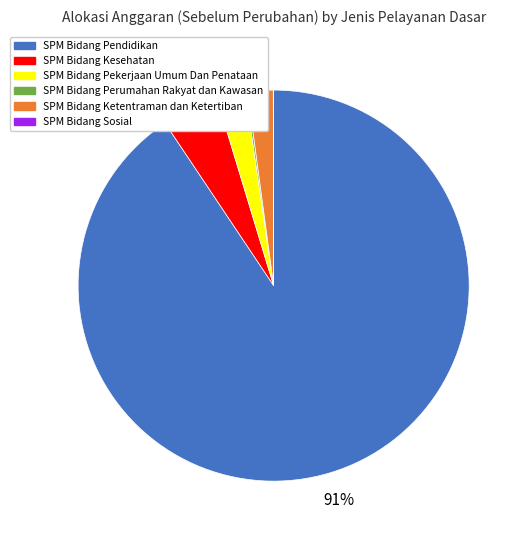

To the nearest percent, what is the average slice percentage?

17%